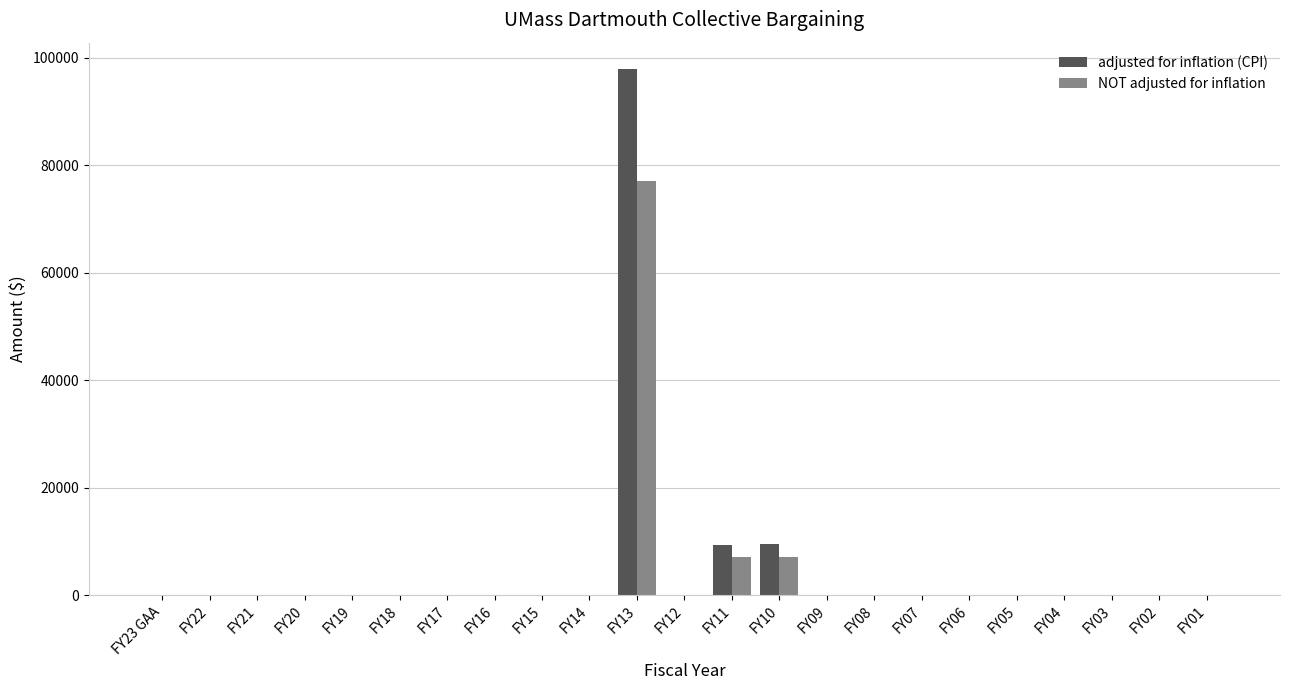

What are all the series names shown in the legend?

adjusted for inflation (CPI), NOT adjusted for inflation